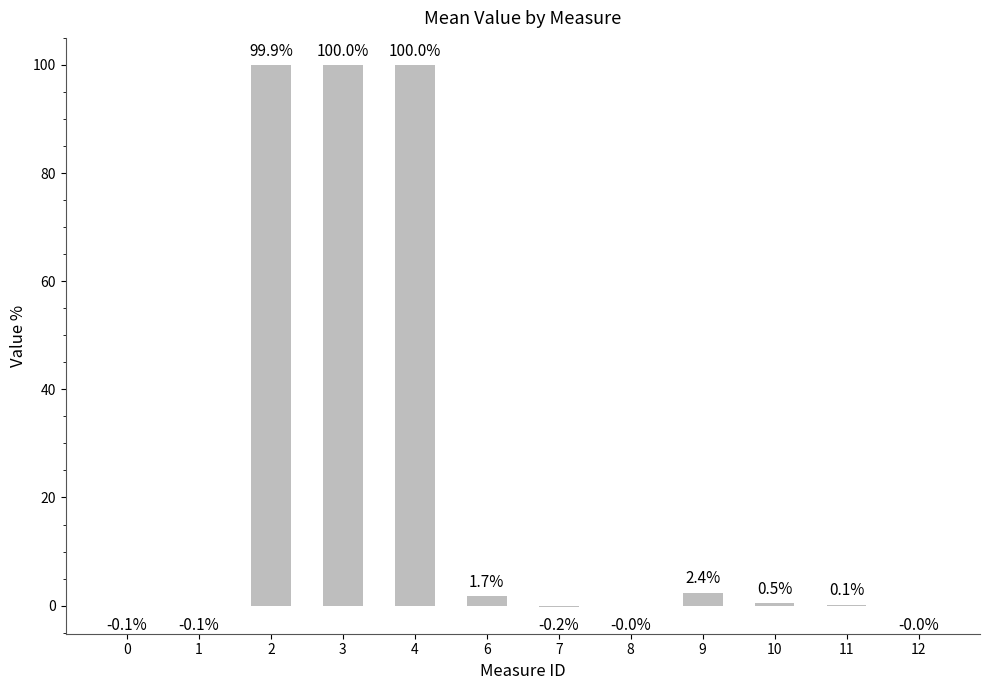

At which label does the data first exceed 0?

2